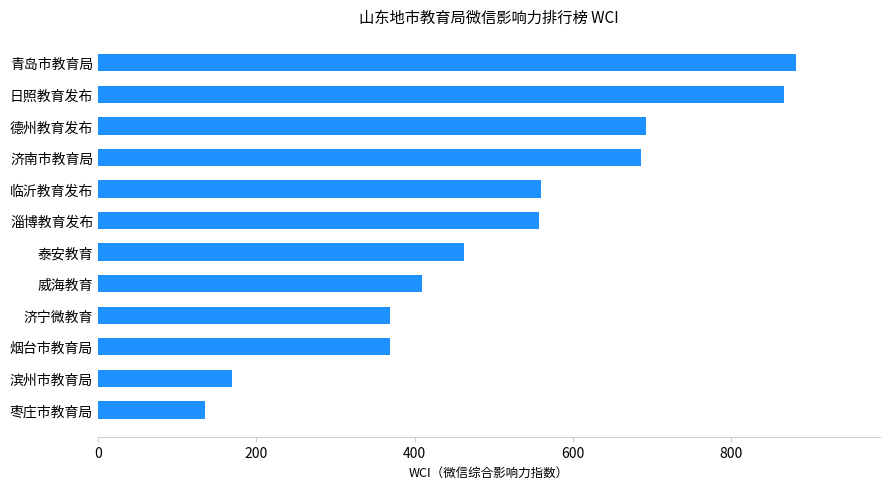

What is the difference between the values at 滨州市教育局 and 济南市教育局?

516.1